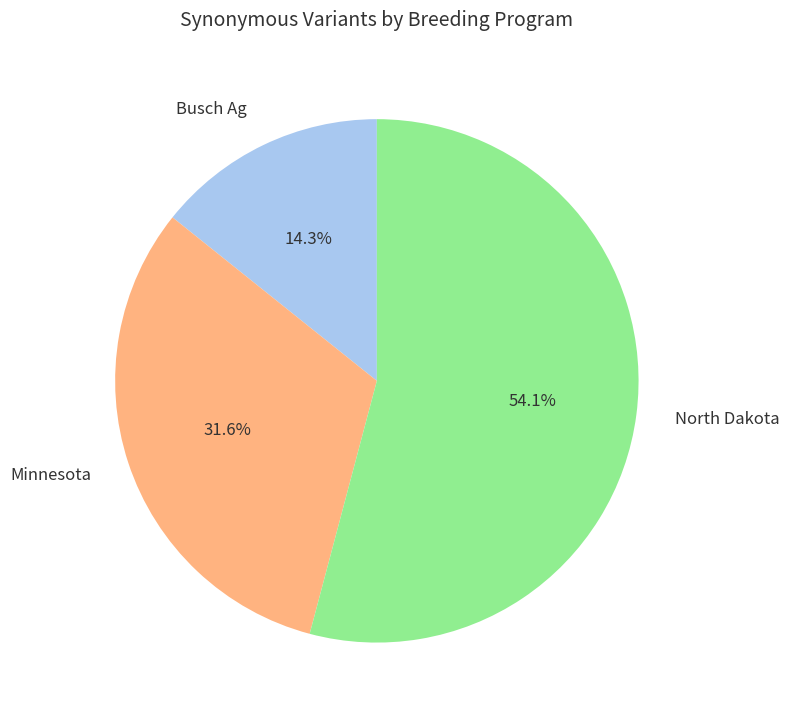

Is there a majority slice in this chart?

Yes